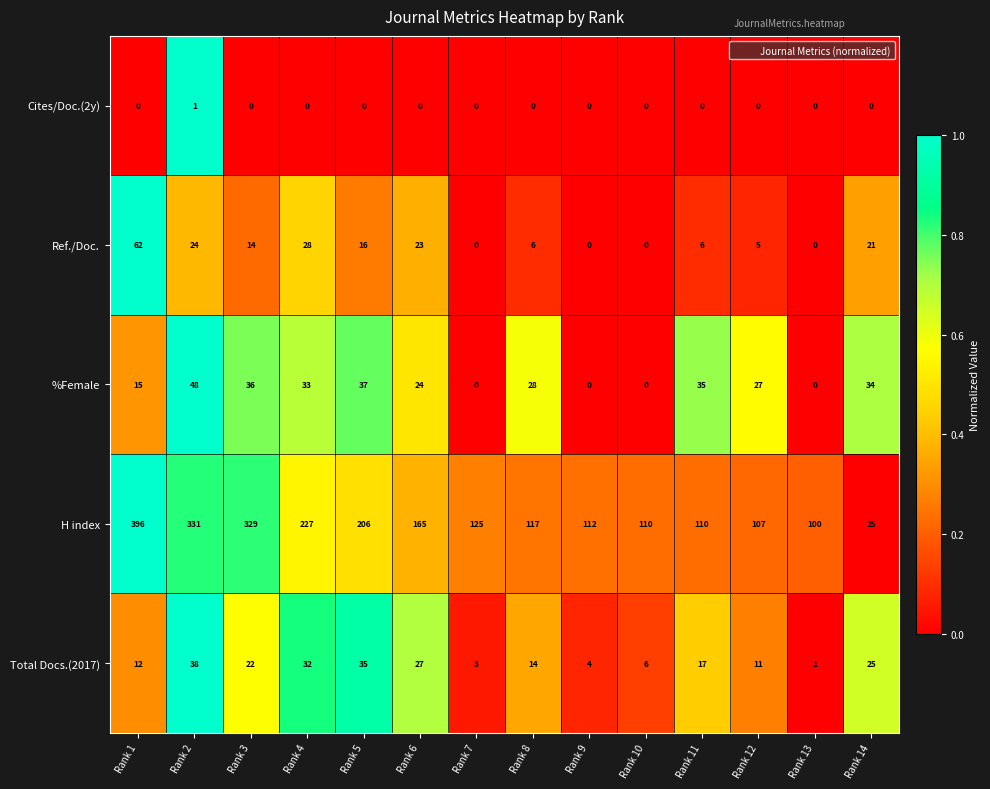

Rank the series by their maximum value, from highest to lowest.

H index, Ref./Doc., %Female, Total Docs.(2017), Cites/Doc.(2y)